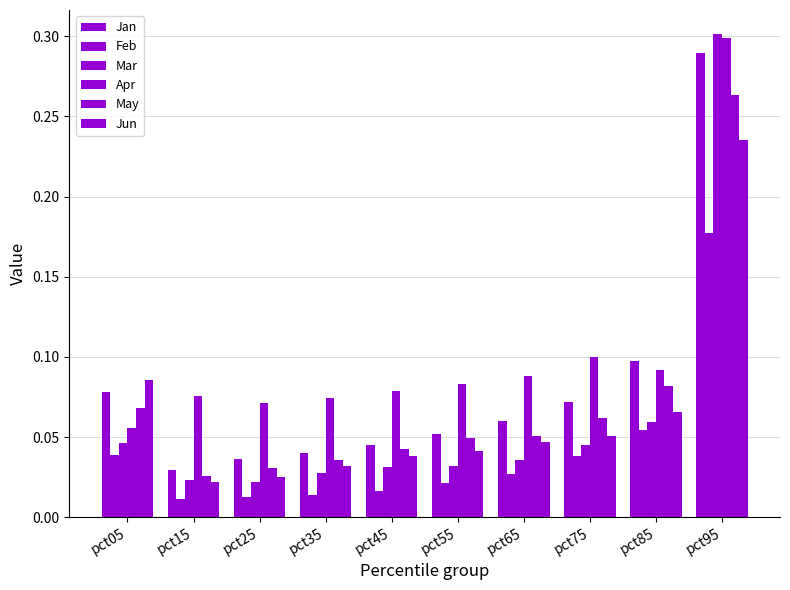

How many bars are there in total?

60